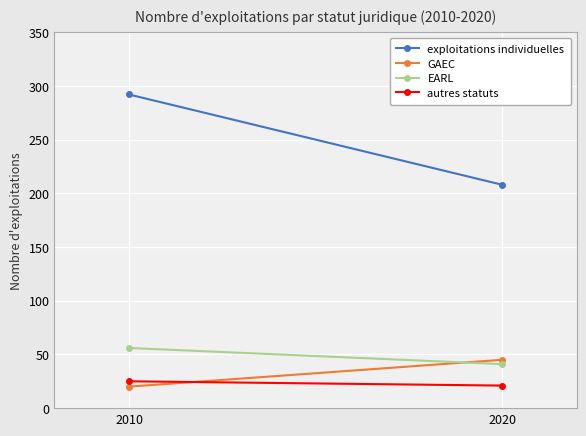

Rank the series by their maximum value, from lowest to highest.

autres statuts, GAEC, EARL, exploitations individuelles